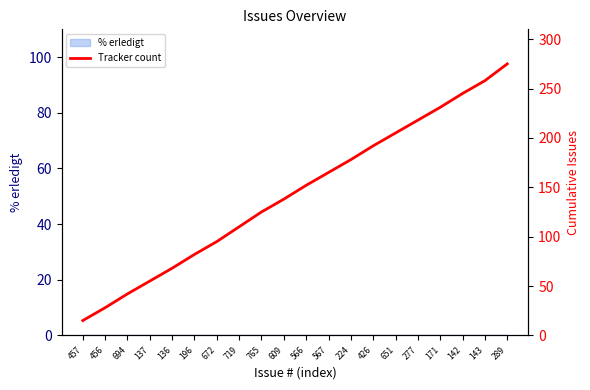

Where is the data nearest to the value 145?

609